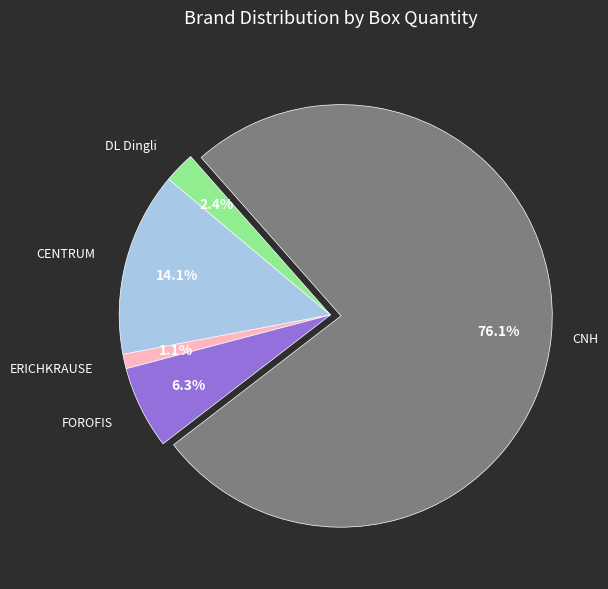

Is it true that ERICHKRAUSE is 1% of the pie?

True